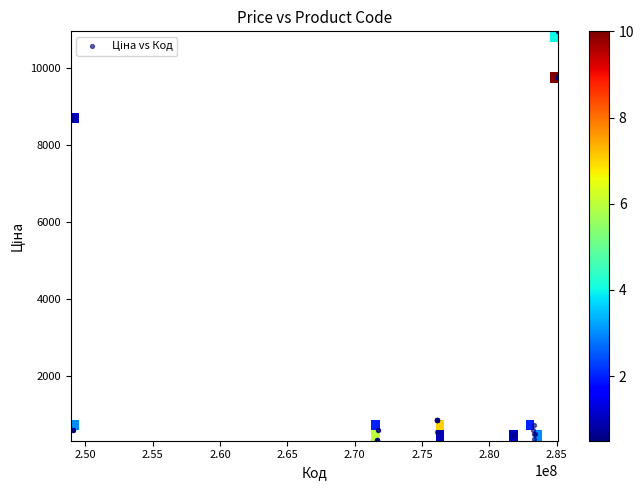

What Y value in the scatter plot is closest to 5634?

8679.5